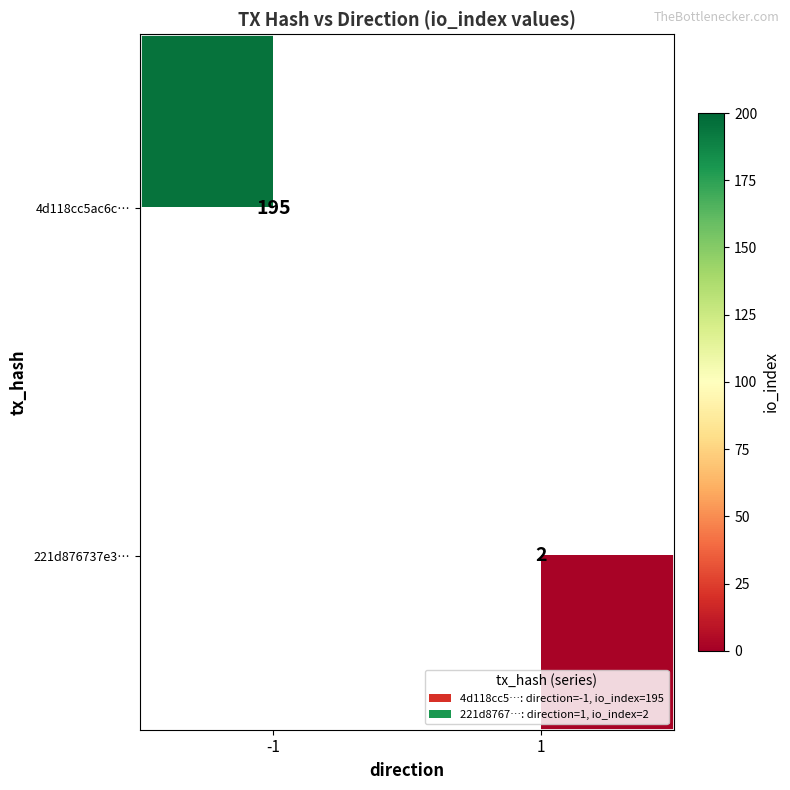

Is it true that 4d118cc5ac6c… equals 195 at -1?

True